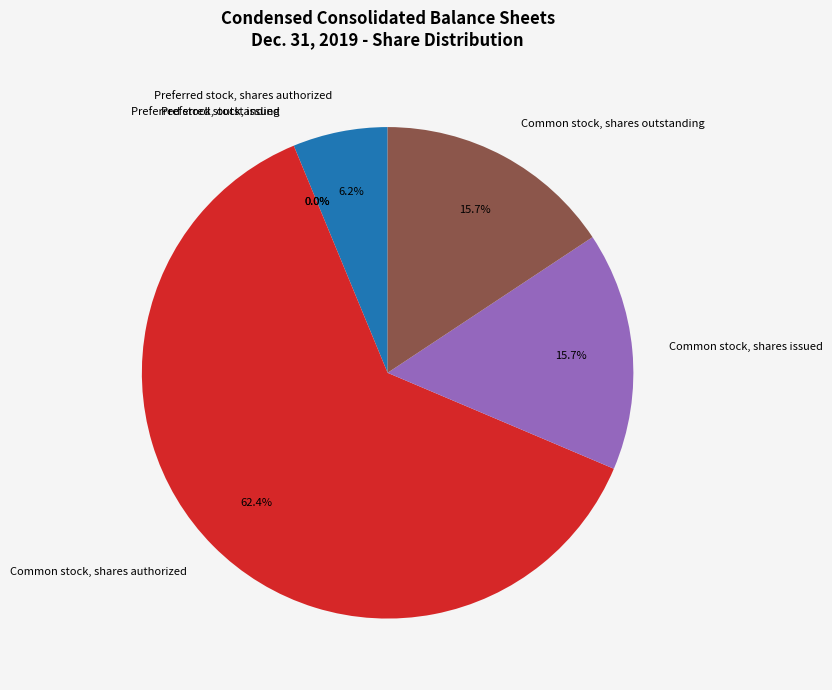

What portion of the pie excludes Preferred stock, issued?

100.0%